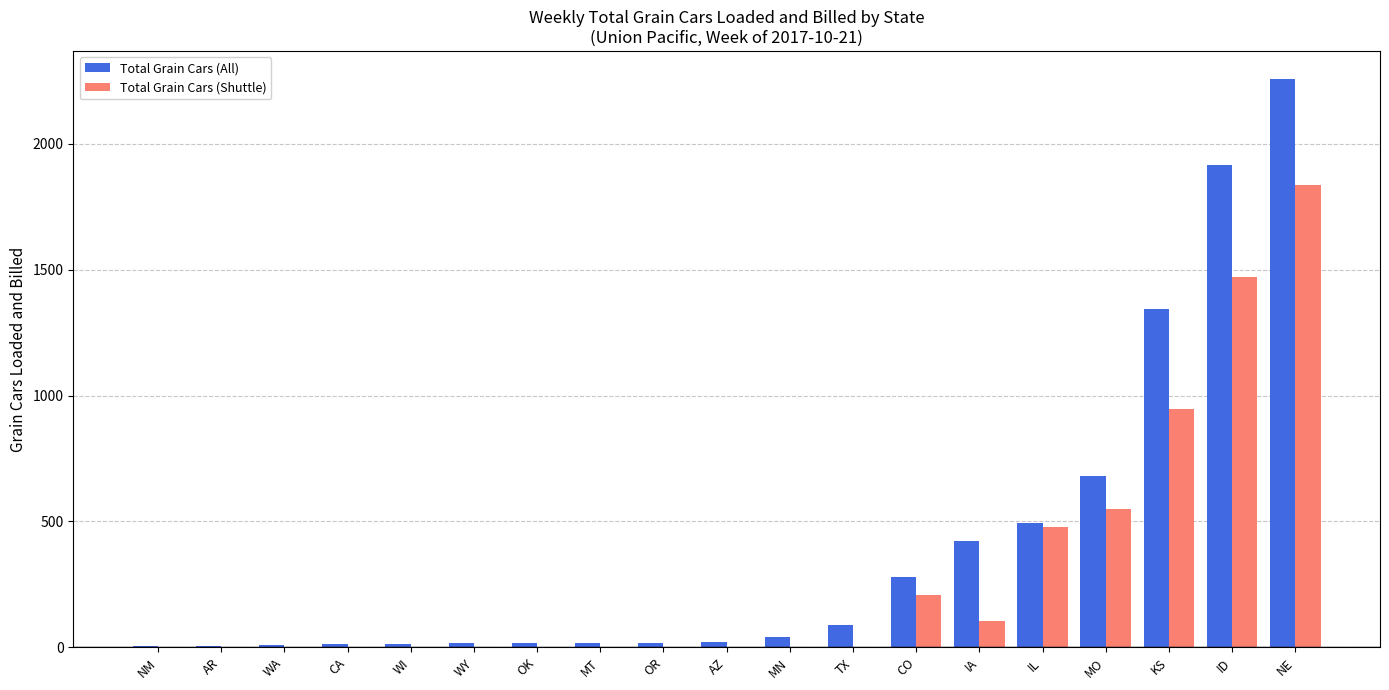

Which series has the largest total across all categories?

Total Grain Cars (All)